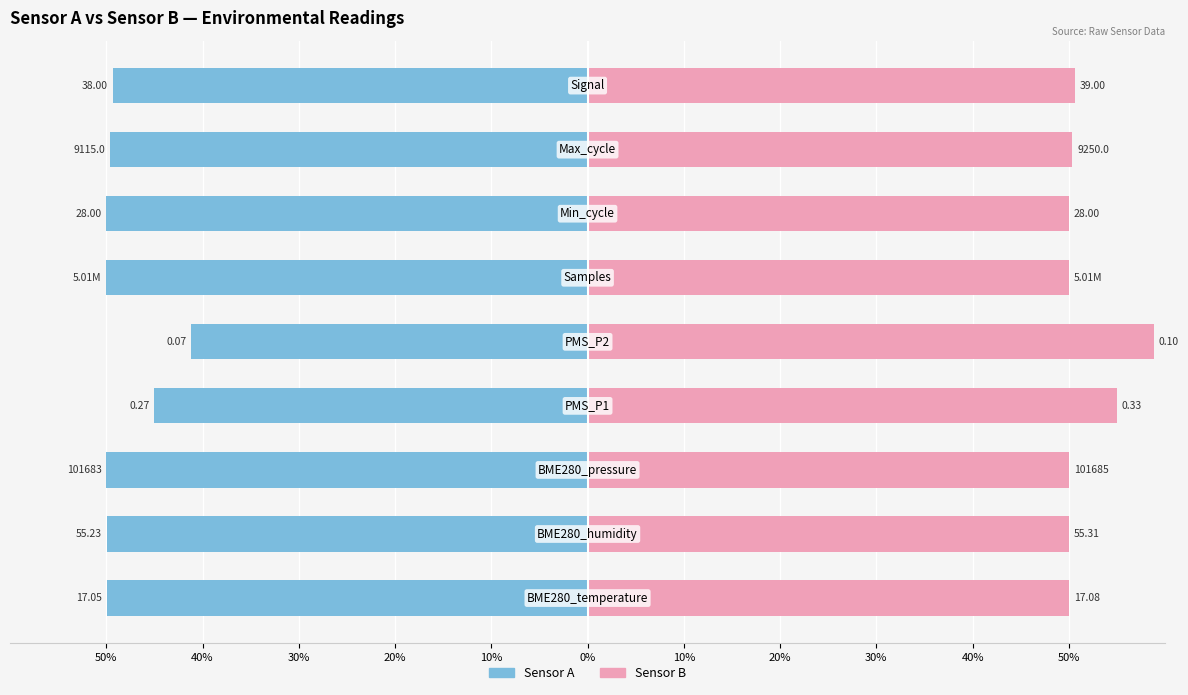

Which series has the largest range (max minus min)?

Sensor A